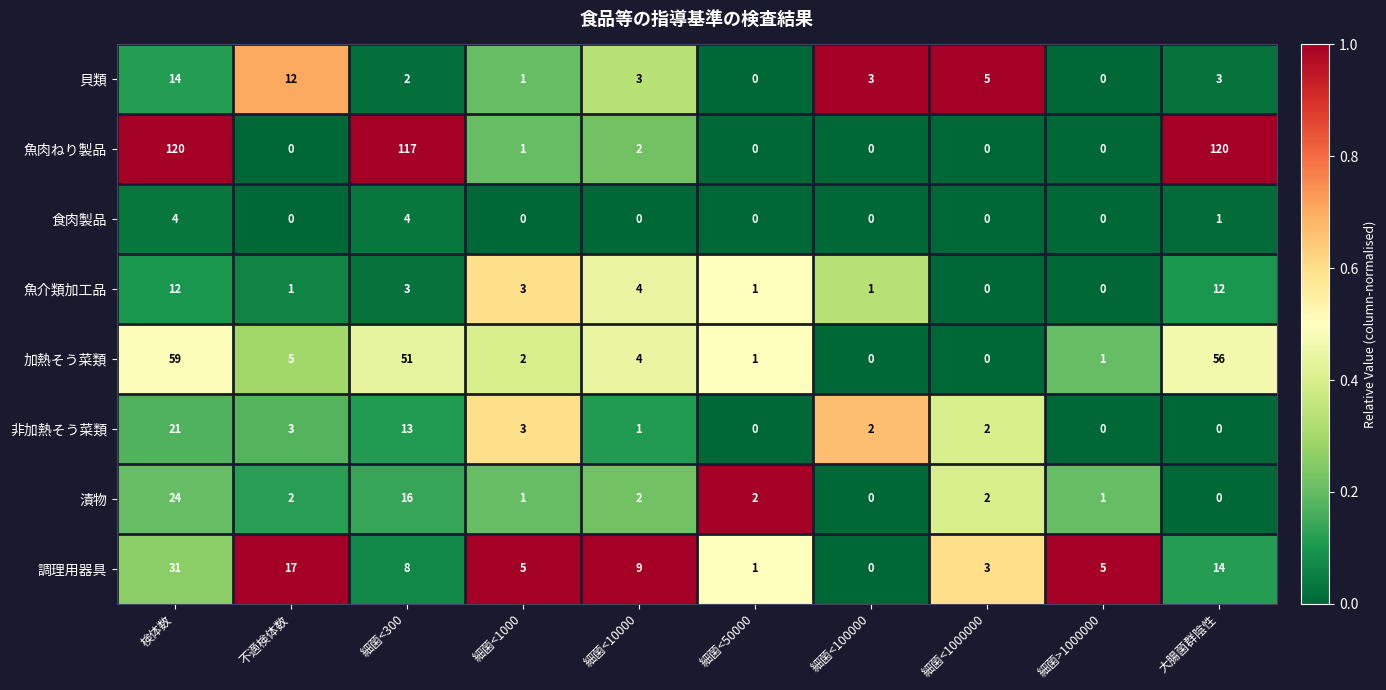

At 細菌<300, list the series in order from largest to smallest.

魚肉ねり製品, 加熱そう菜類, 漬物, 非加熱そう菜類, 調理用器具, 食肉製品, 魚介類加工品, 貝類